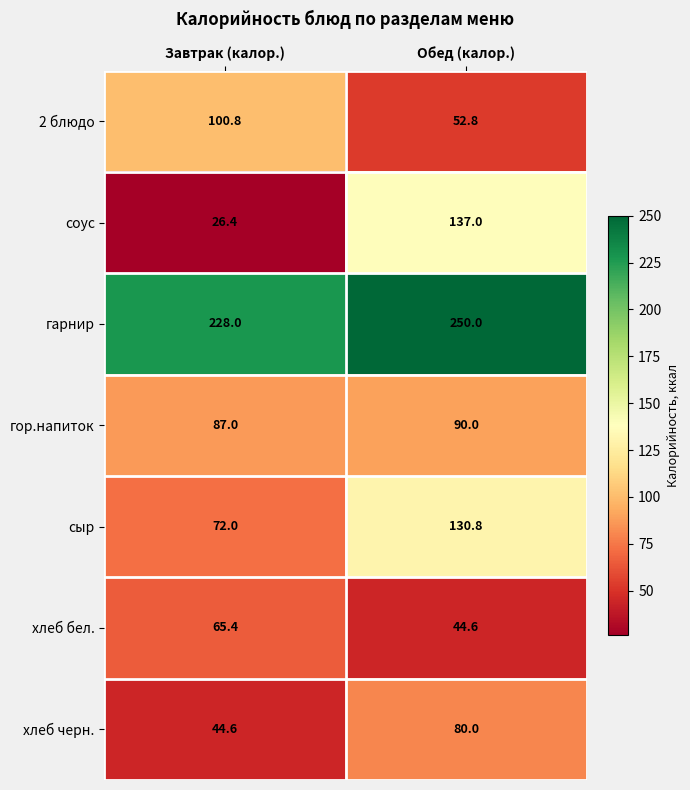

What is the average value of the сыр series?

101.4